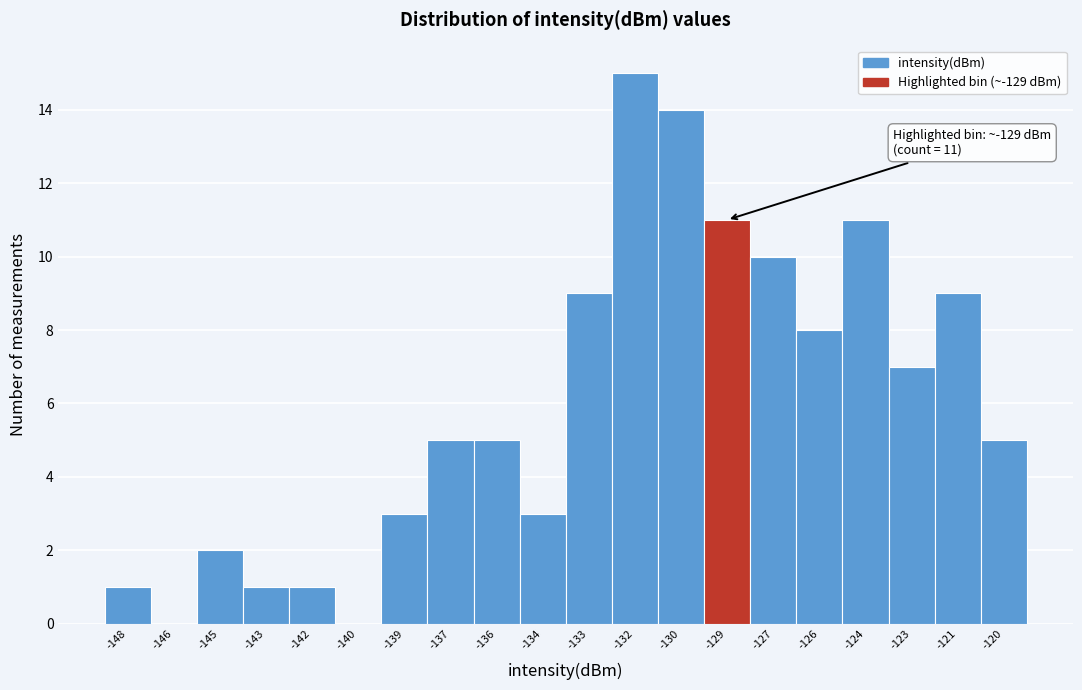

Reading left to right, extract all data points from this chart.

-148=1	-146=0	-145=2	-143=1	-142=1	-140=0	-139=3	-137=5	-136=5	-134=3	-133=9	-132=15	-130=14	-129=11	-127=10	-126=8	-124=11	-123=7	-121=9	-120=5